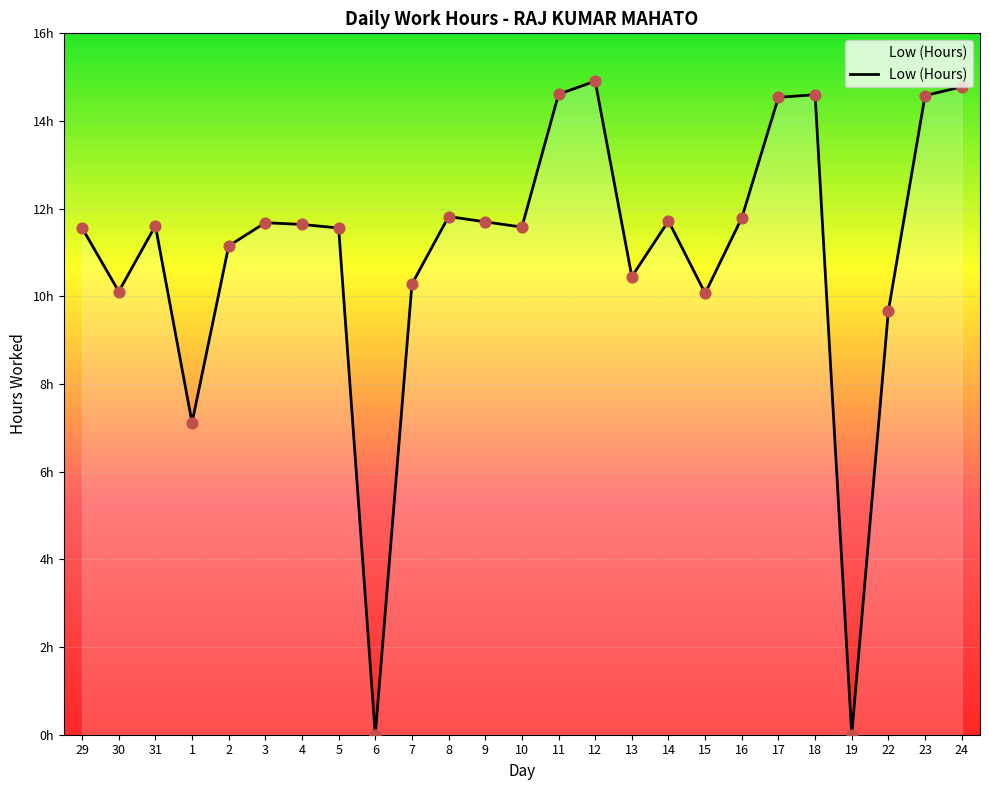

What is the ratio of the value at 2 to the value at 17?

0.8